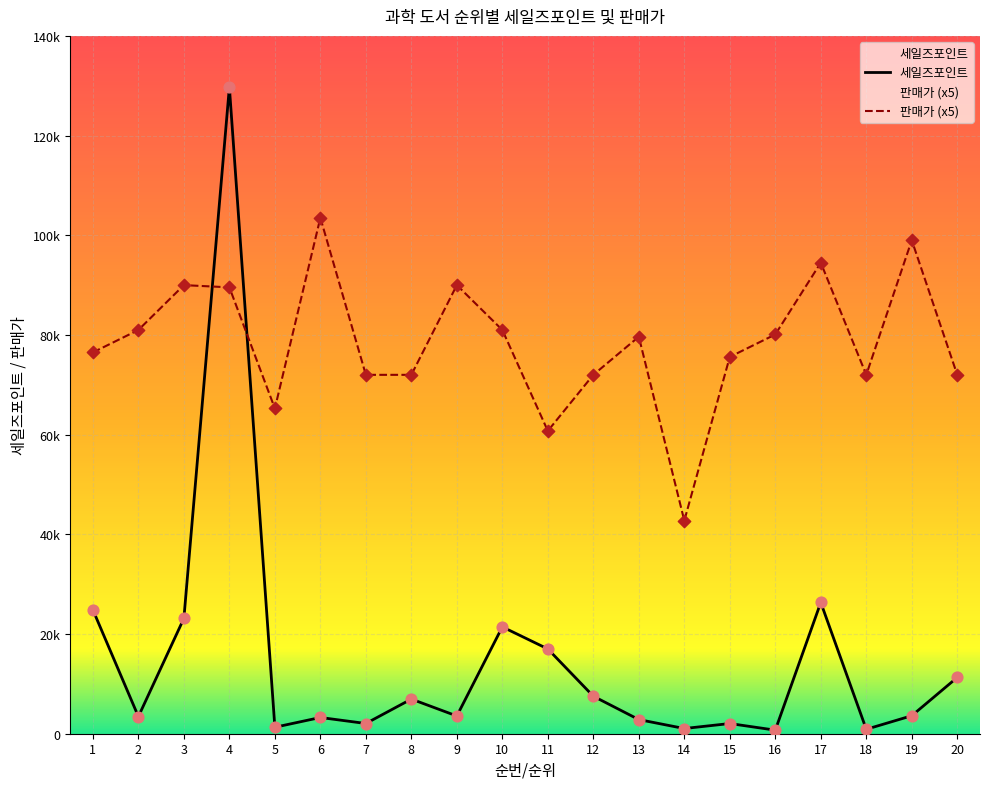

What are all the series names shown in the legend?

세일즈포인트, 판매가 (x5)